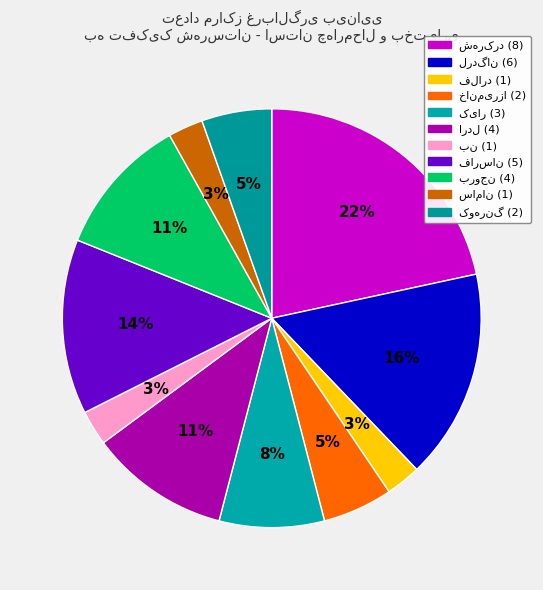

To the nearest percent, what portion does بن represent?

3%